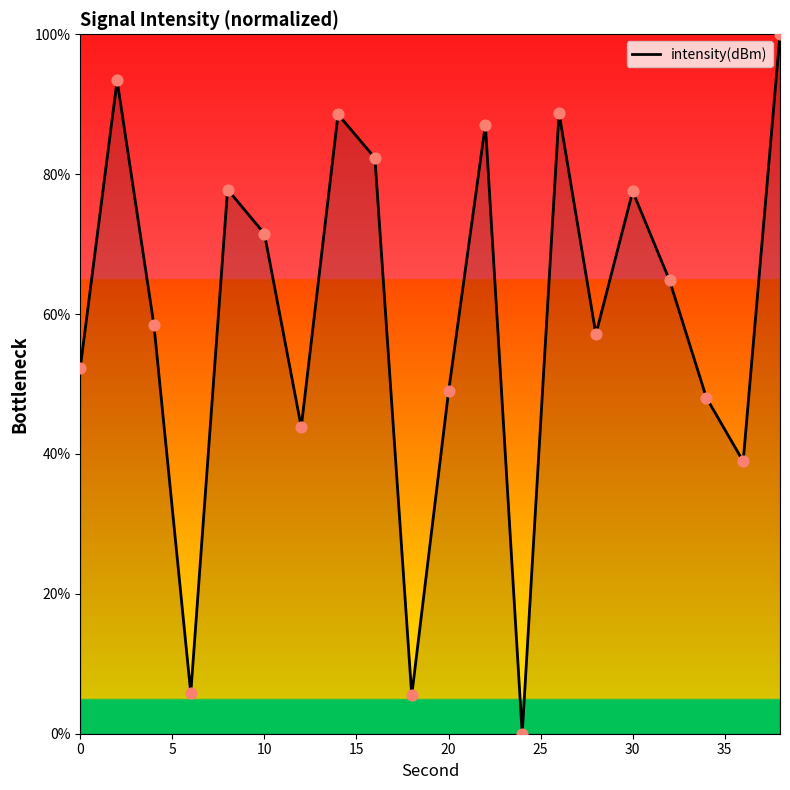

What is the maximum value shown in the chart?

100.0